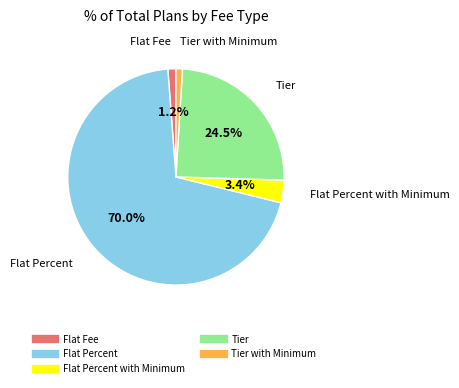

Is there any slice that represents more than half of the pie?

Yes